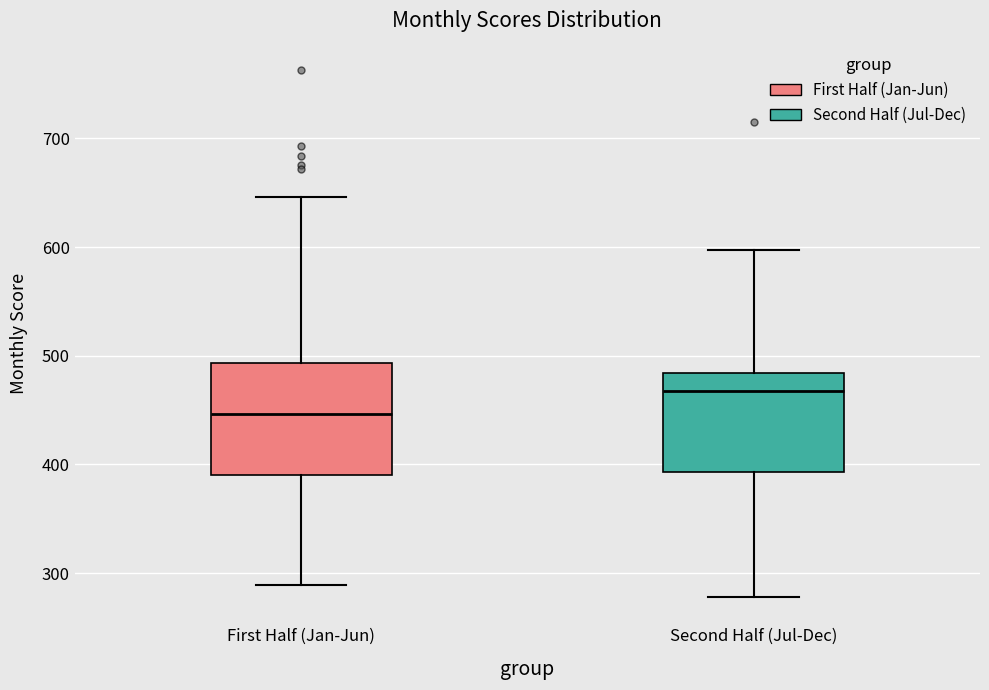

Reading left to right, transcribe this box plot: for each box, give where its median line is, the range the box spans, and where its two whiskers end, as read against the y-axis. The values are not printed on the chart, so give them approximately, as read against the axis.

First Half (Jan-Jun): median 450, box 390 to 490, whiskers 290 to 650
Second Half (Jul-Dec): median 470, box 390 to 480, whiskers 280 to 600